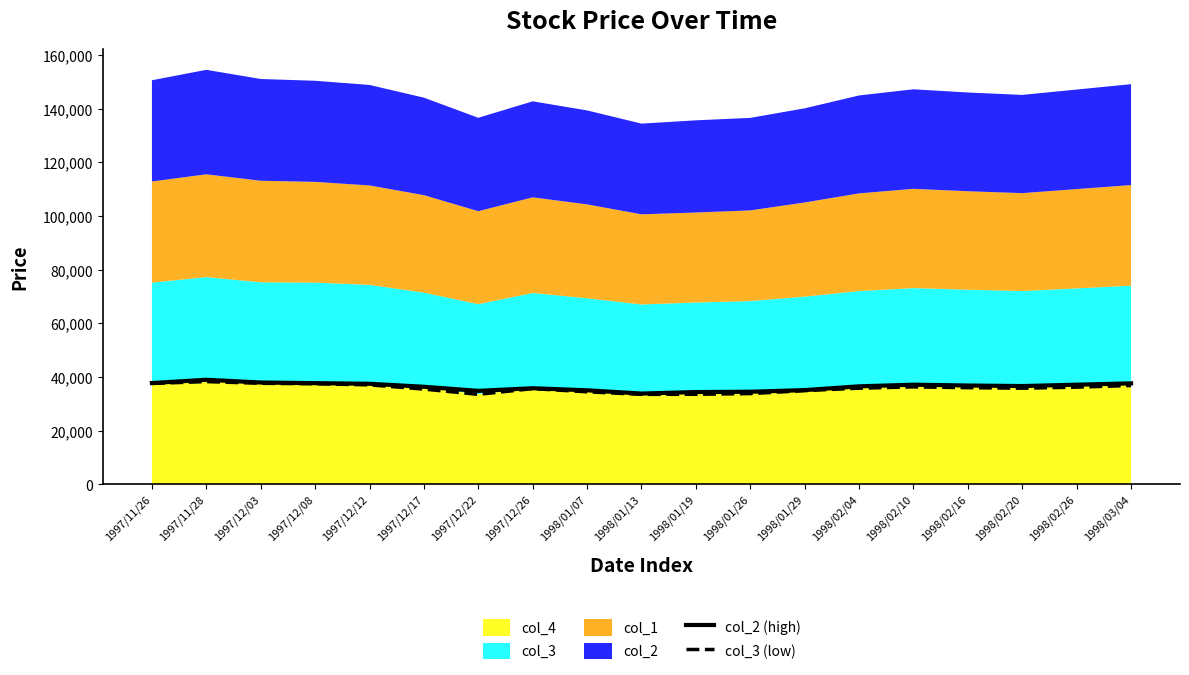

Where is the first local minimum for col_3 (low)?

1997/12/22